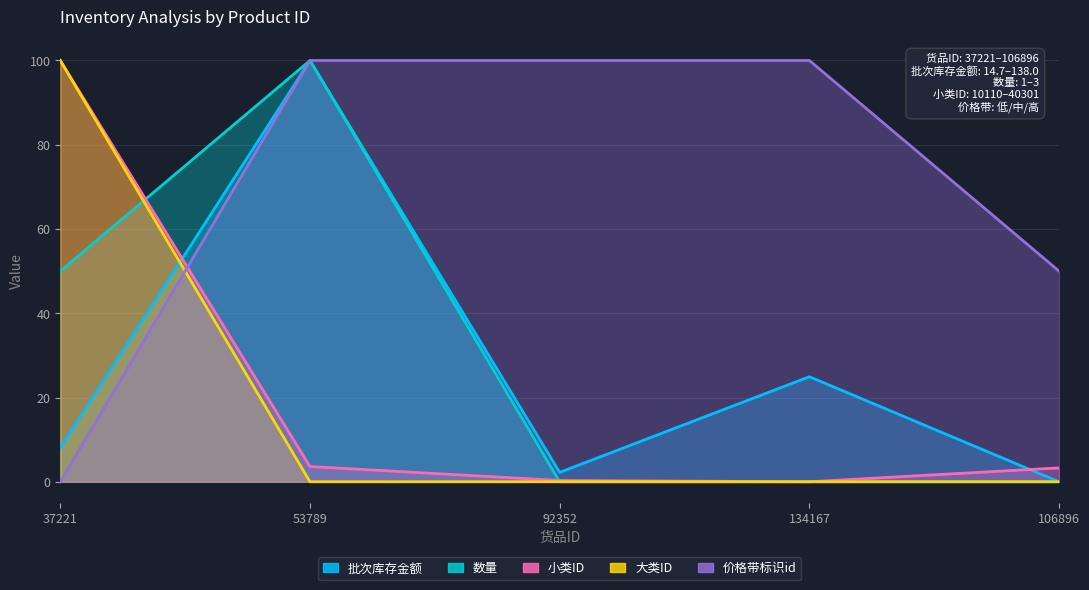

What are all the series names shown in the legend?

批次库存金额, 数量, 小类ID, 大类ID, 价格带标识id